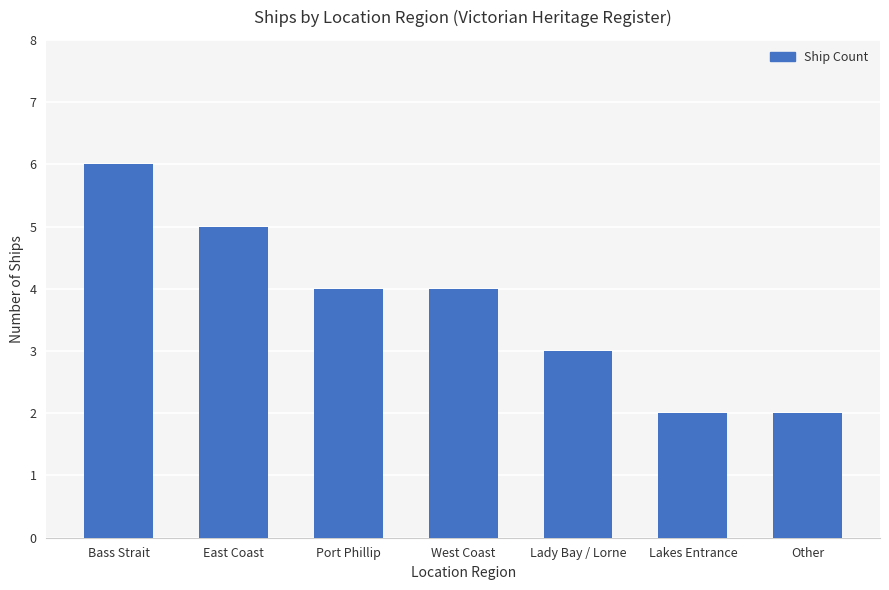

What is the value of the 1st bar from the left?

6